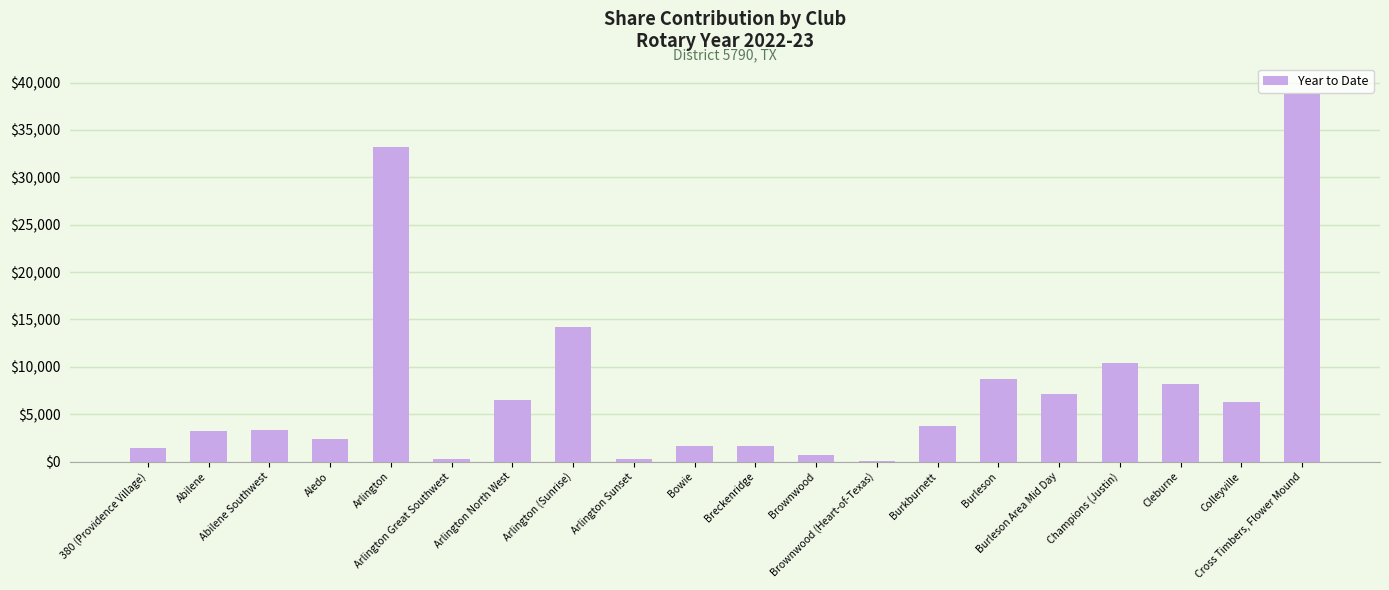

What is the maximum value shown in the chart?

38791.9